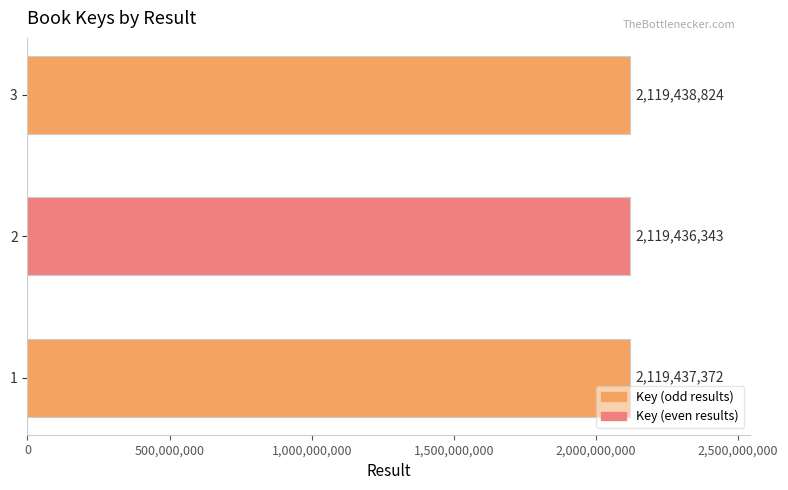

What is the difference between the maximum and second lowest values?

1452